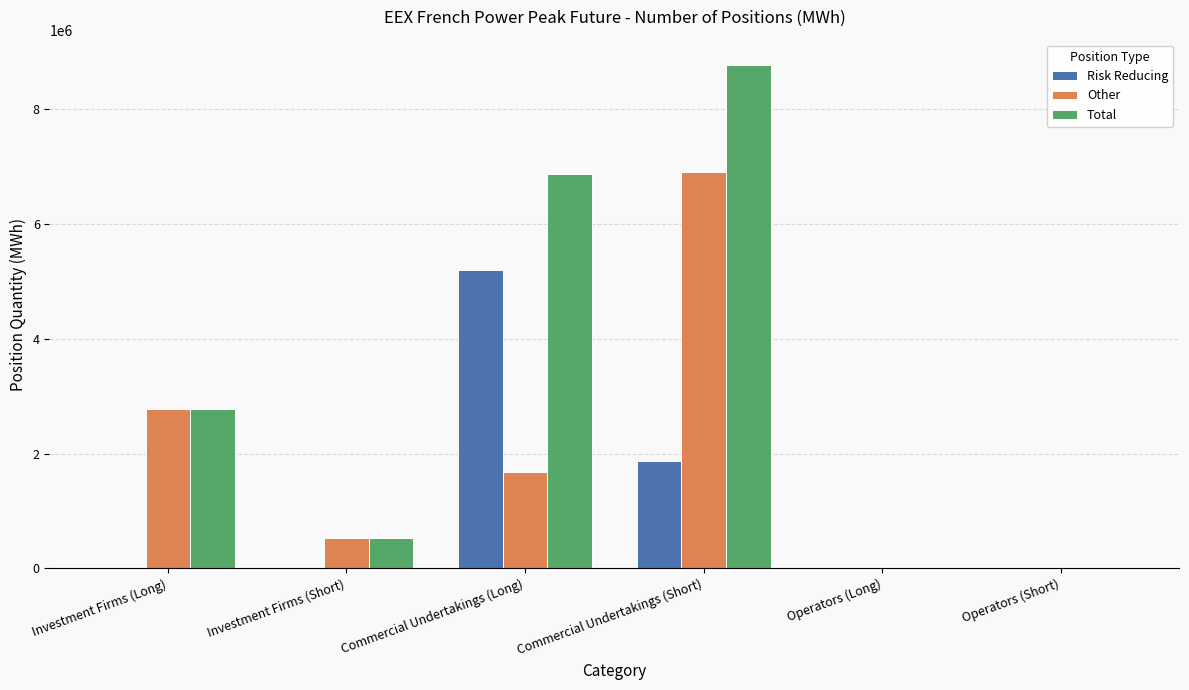

At which label is Risk Reducing closest to 2598762?

Commercial Undertakings (Short)